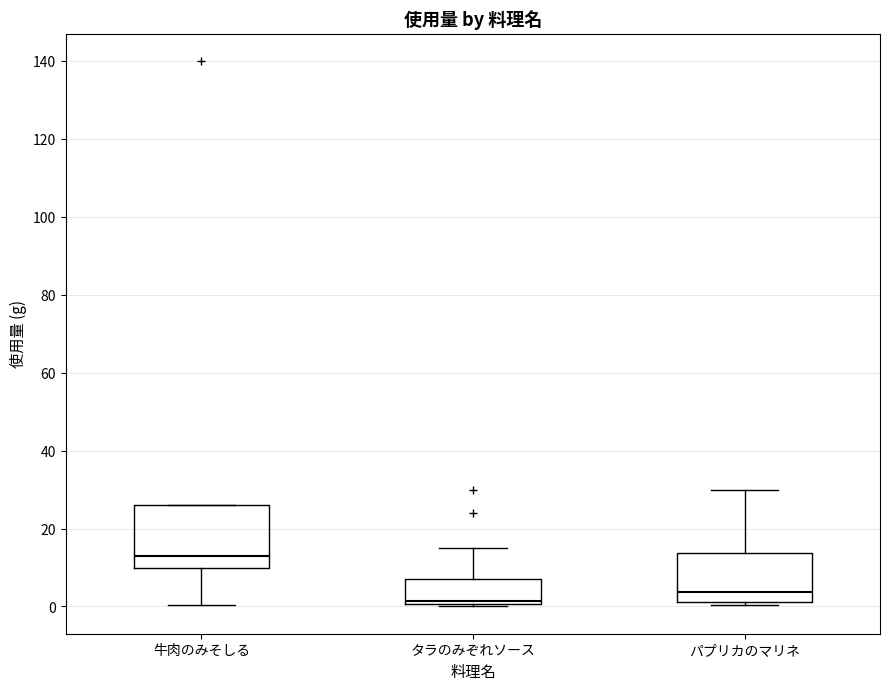

Which box's median line is the highest?

牛肉のみそしる